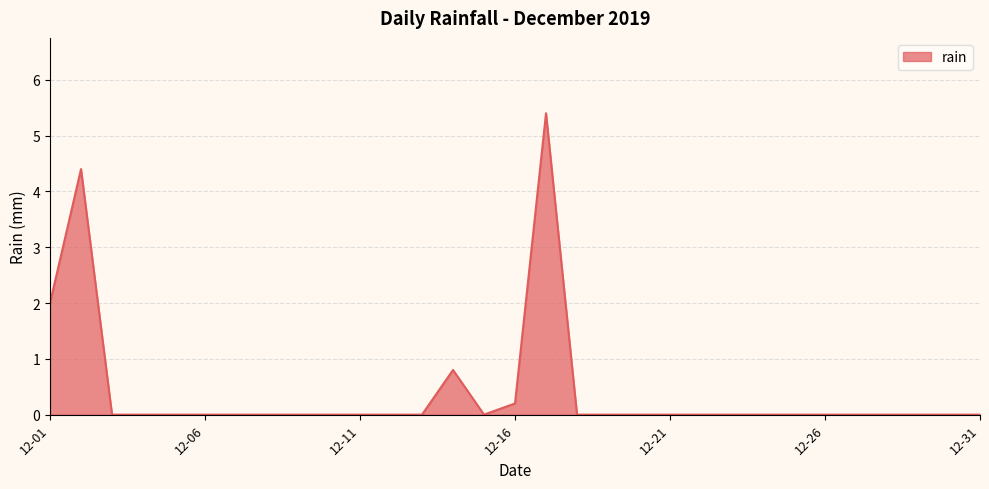

What is the difference between the maximum and minimum values?

5.4